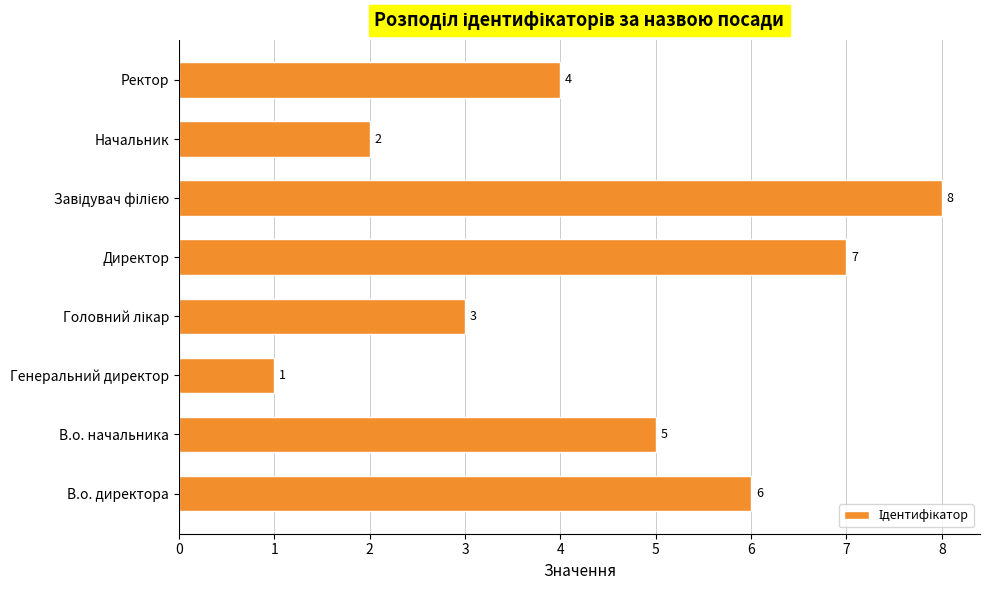

At which label is the value closest to 4?

Ректор